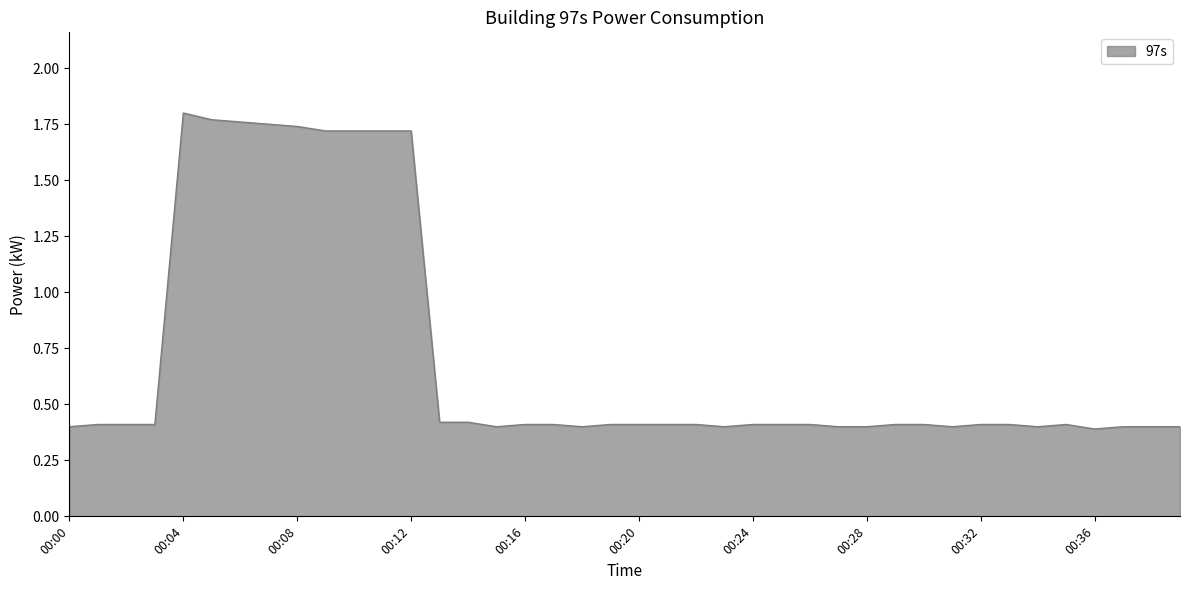

What is the smallest value displayed?

0.4